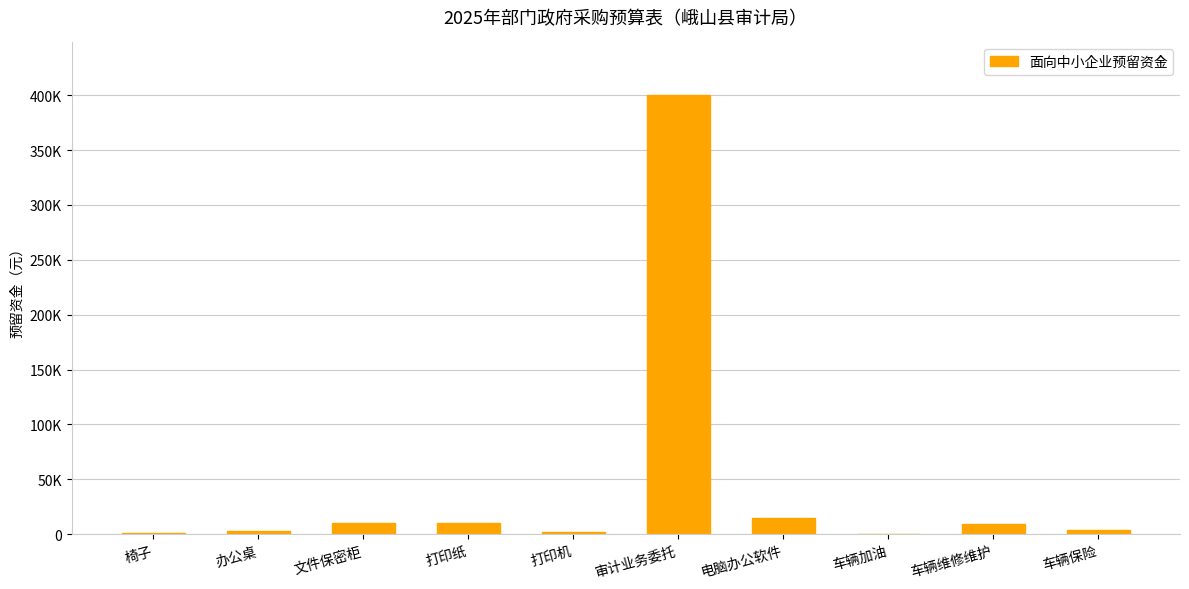

Reading left to right, extract all data points from this chart.

椅子=800	办公桌=2500	文件保密柜=10500	打印纸=9920	打印机=2000	审计业务委托=400000	电脑办公软件=15000	车辆加油=0	车辆维修维护=9570	车辆保险=3830